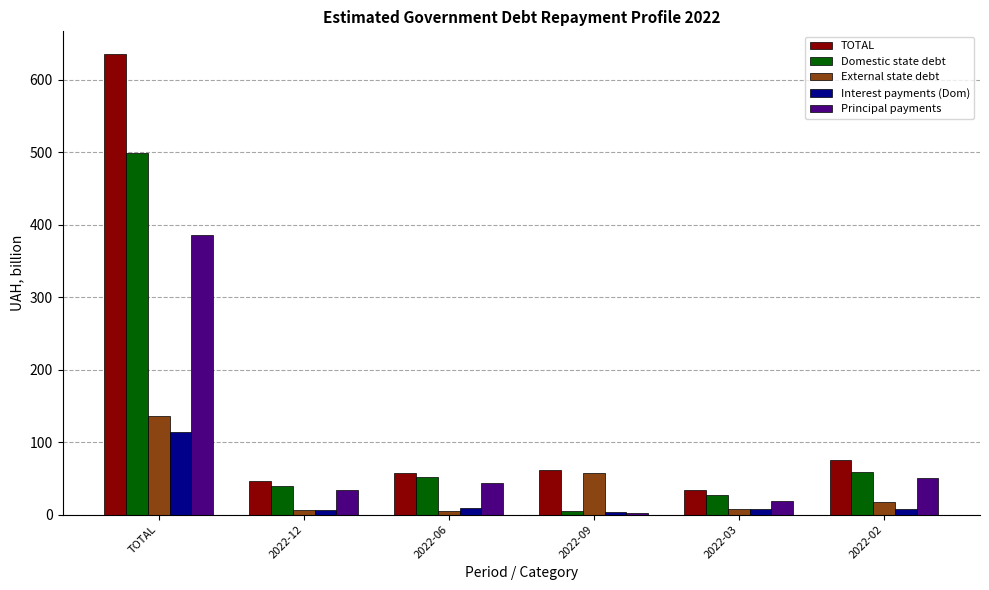

How many distinct data groups are displayed?

5